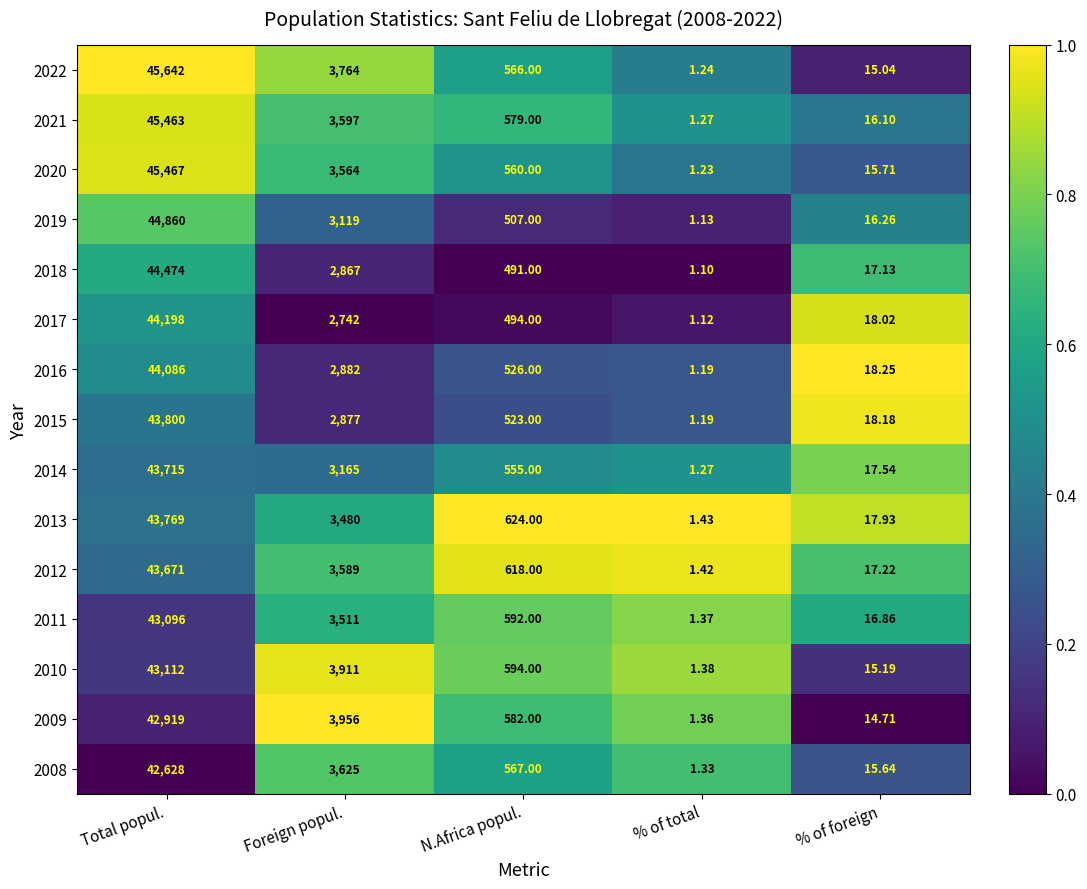

At which category is the sum across all series the highest?

Total popul.